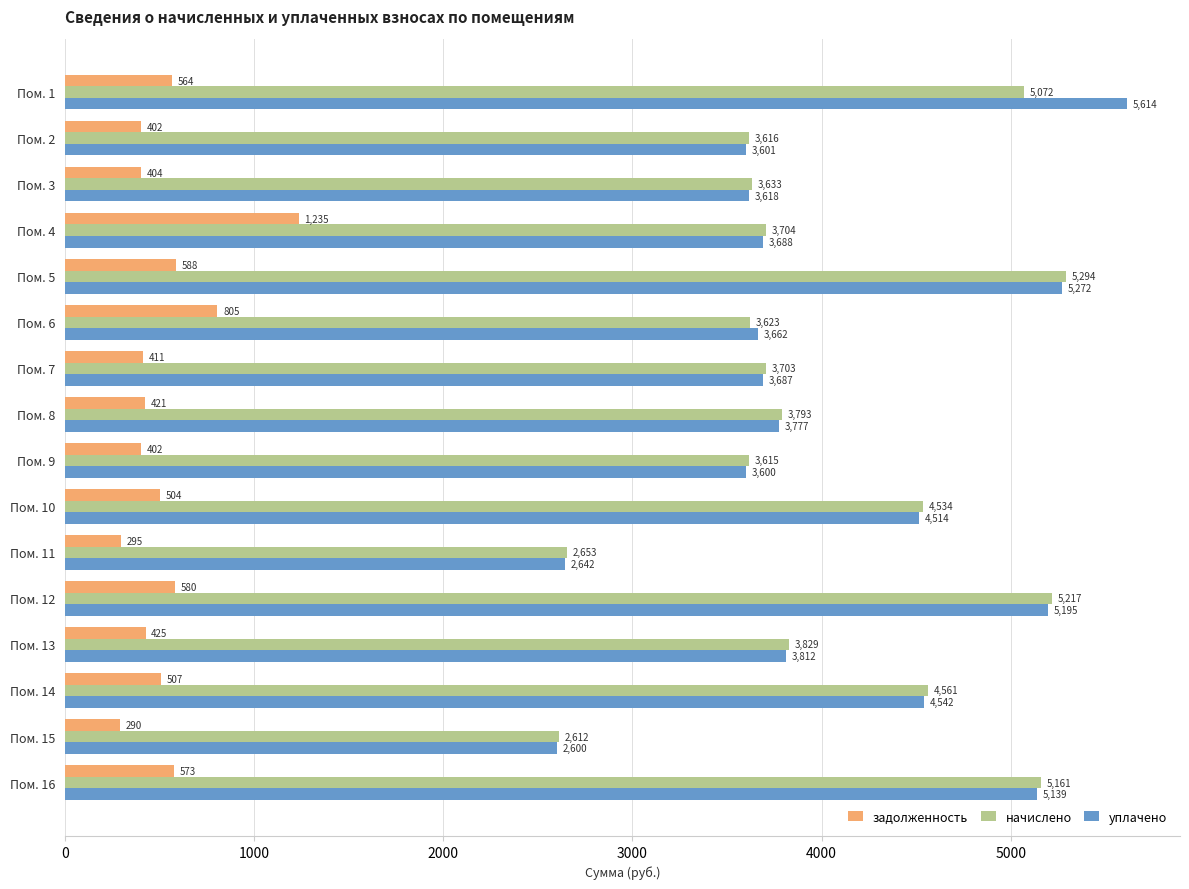

Between Пом. 4 and Пом. 12, which series saw the biggest shift?

начислено